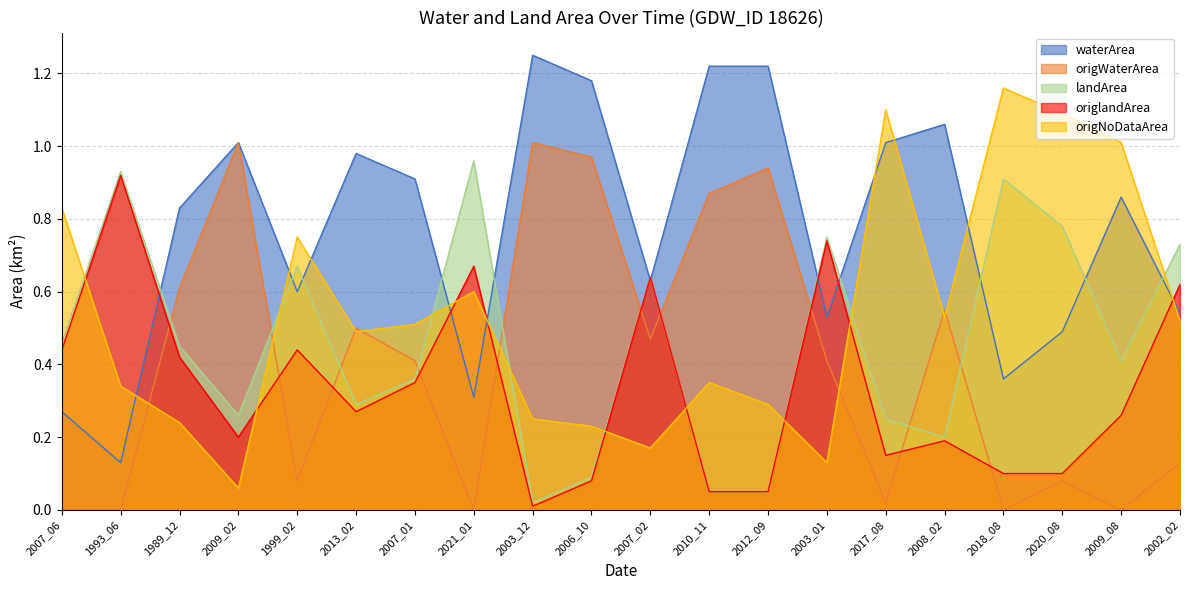

Rank the series by their maximum value, from highest to lowest.

waterArea, origNoDataArea, origWaterArea, landArea, origlandArea